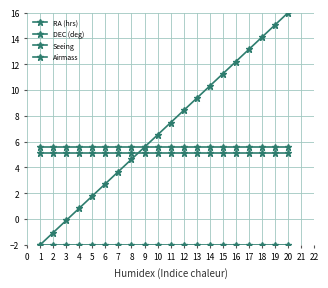

How many series are shown in this chart?

4